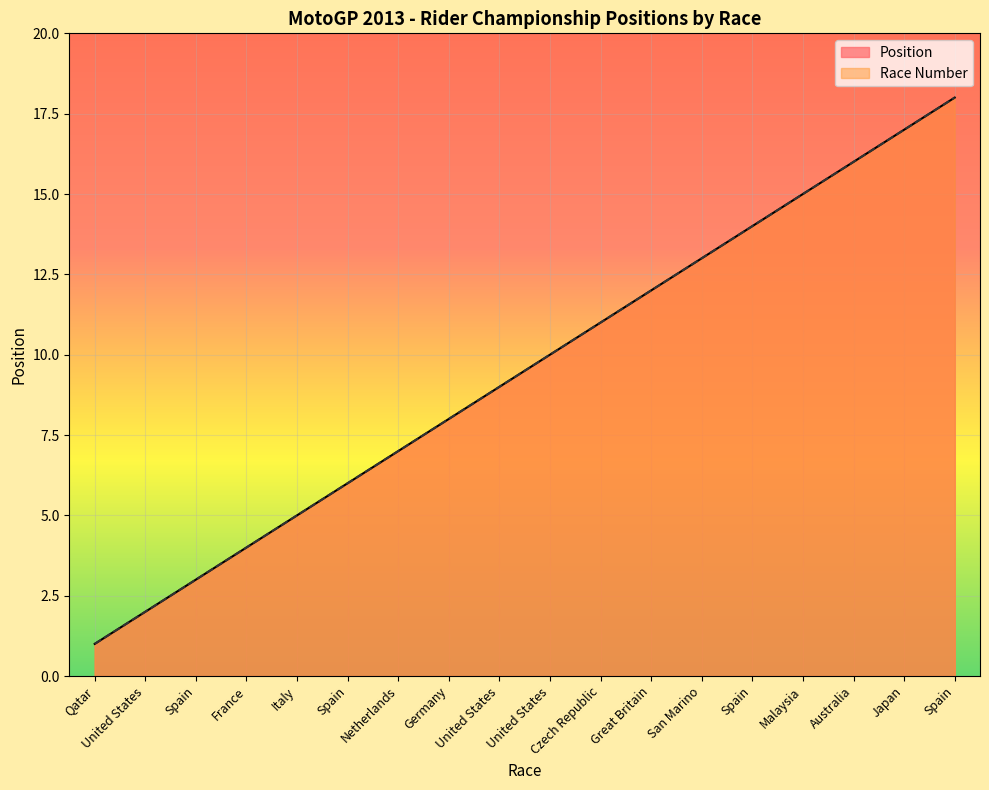

At Great Britain, list the series in order from largest to smallest.

Position, Race Number